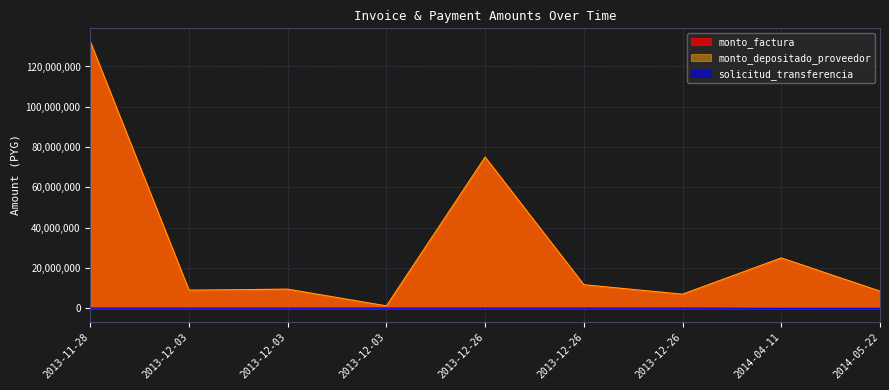

Reading left to right, extract all data points from this chart.

monto_factura: 2013-11-28=132314500	2013-12-03=9000000	2013-12-03=9500000	2013-12-03=1200000	2013-12-26=75000000	2013-12-26=11700000	2013-12-26=7000000	2014-04-11=25000000	2014-05-22=8500000
monto_depositado_proveedor: 2013-11-28=132314500	2013-12-03=9000000	2013-12-03=9500000	2013-12-03=1200000	2013-12-26=75000000	2013-12-26=11700000	2013-12-26=7000000	2014-04-11=25000000	2014-05-22=8500000
solicitud_transferencia: 2013-11-28=134215	2013-12-03=131558	2013-12-03=131558	2013-12-03=131559	2013-12-26=153041	2013-12-26=152129	2013-12-26=152308	2014-04-11=15457	2014-05-22=38056